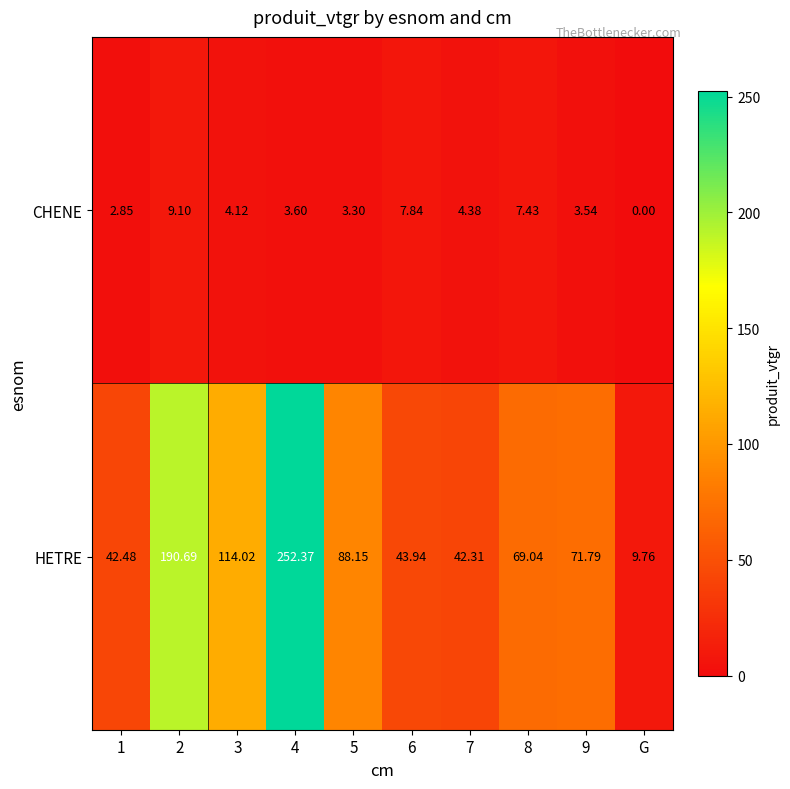

List the series in order of their overall mean, highest first.

HETRE, CHENE